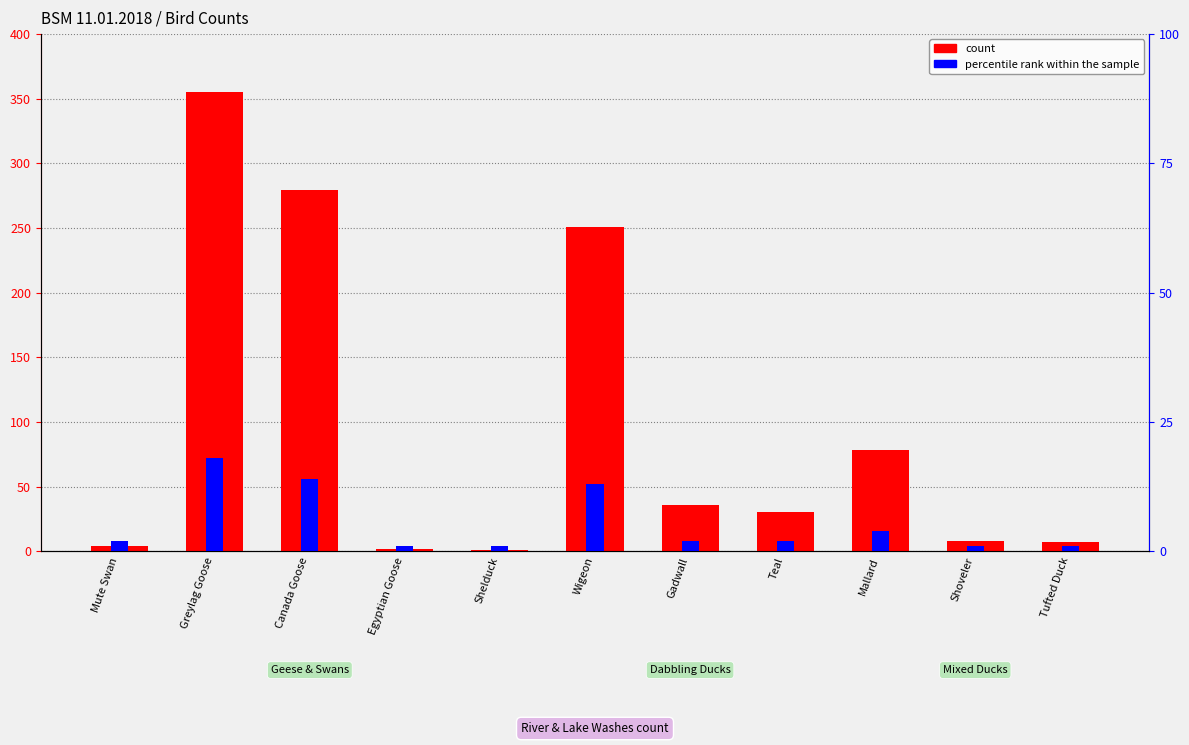

How many bars are there in each group?

2